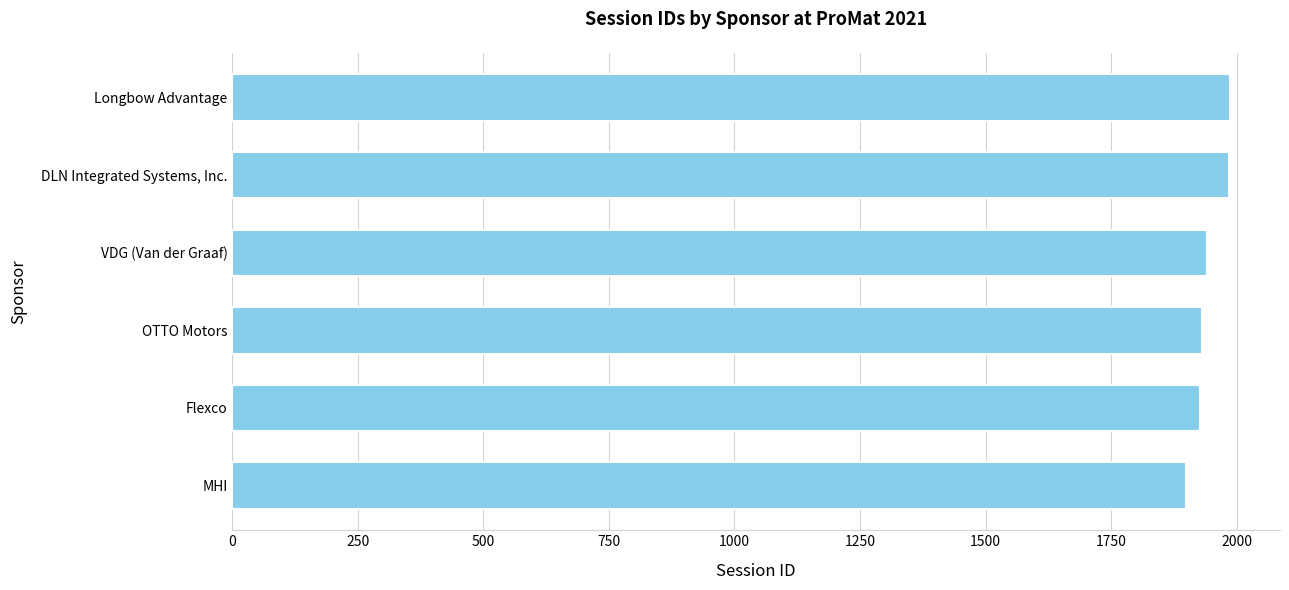

Rank the categories by value from lowest to highest.

MHI, Flexco, OTTO Motors, VDG (Van der Graaf), DLN Integrated Systems, Inc., Longbow Advantage